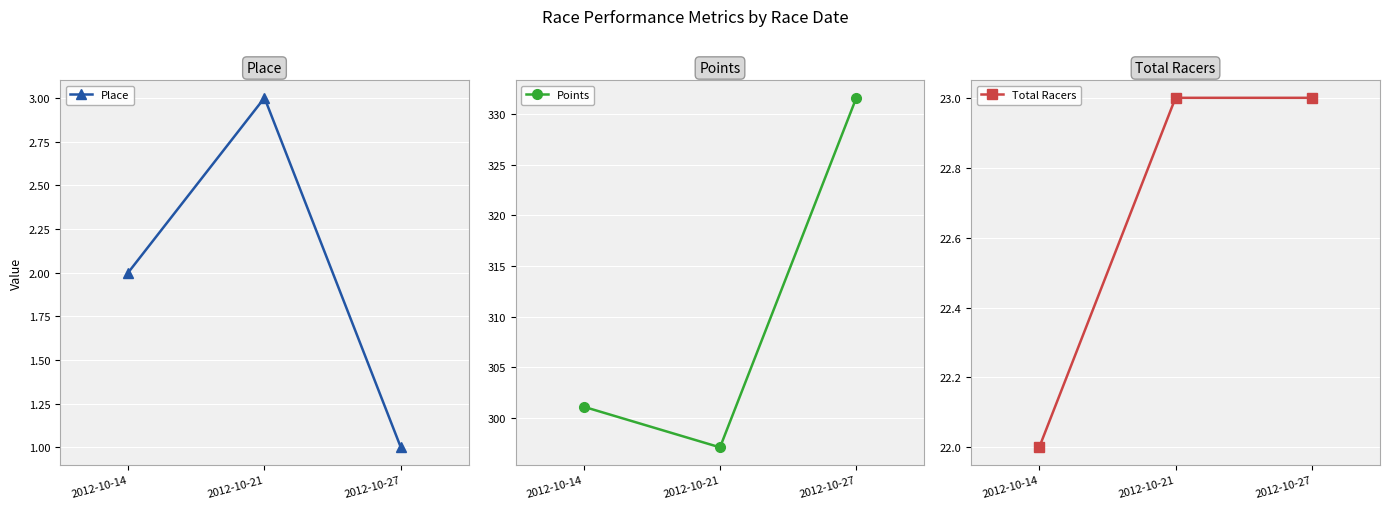

Between 2012-10-14 and 2012-10-27, which is larger?

2012-10-14